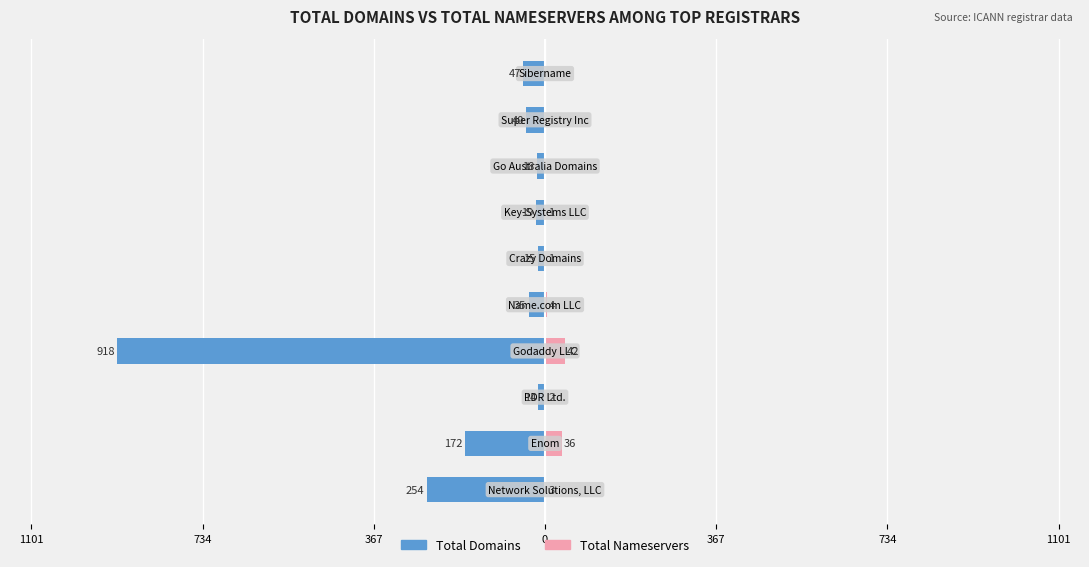

Does the chart contain stacked bars?

No